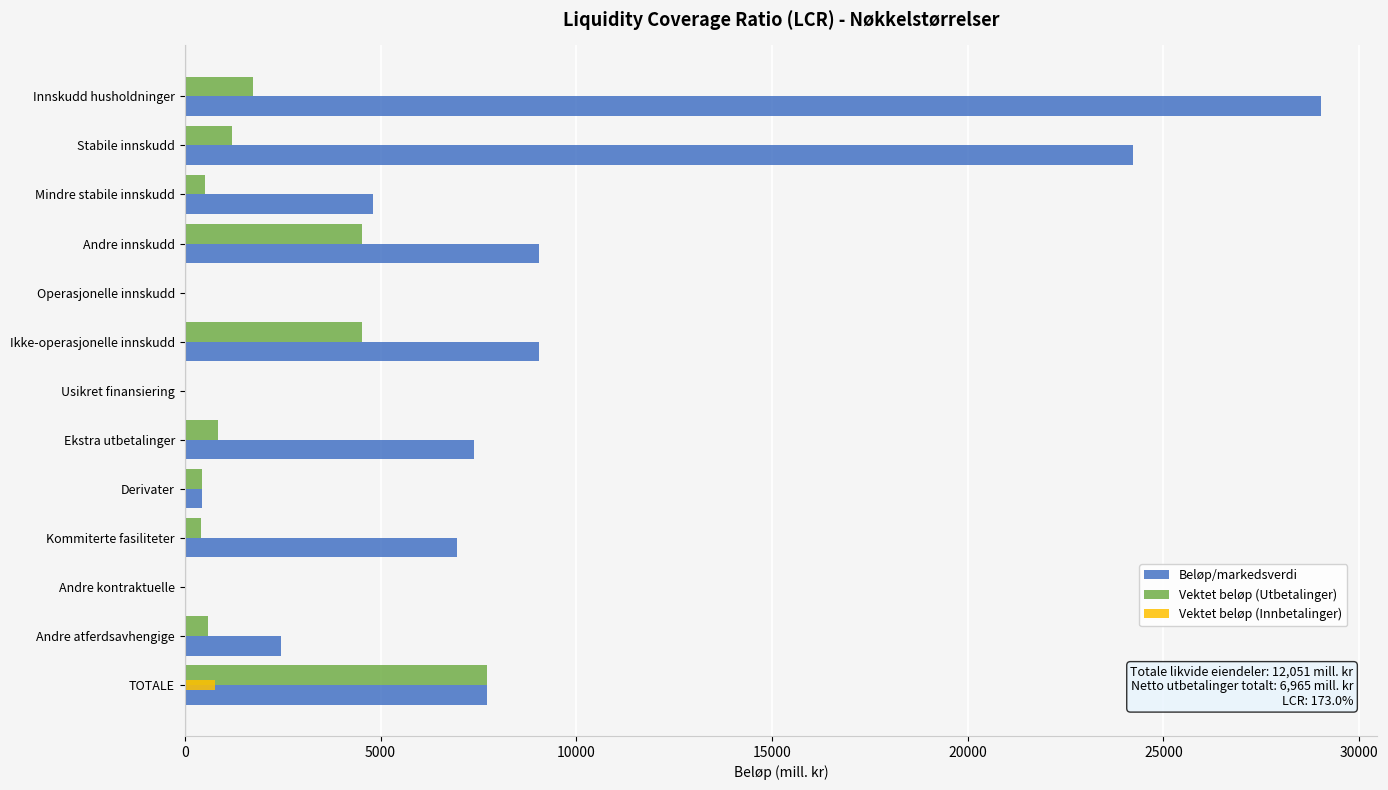

The value of Vektet beløp (Utbetalinger) at Operasjonelle innskudd is -3097. True or false?

False